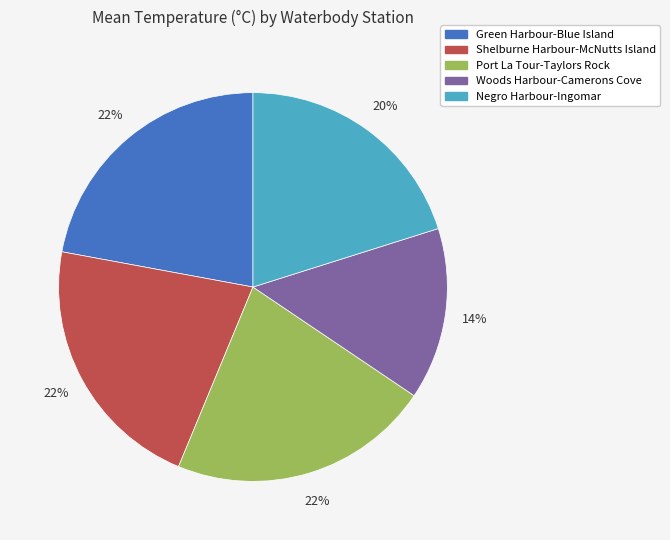

Does any single category account for the majority?

No